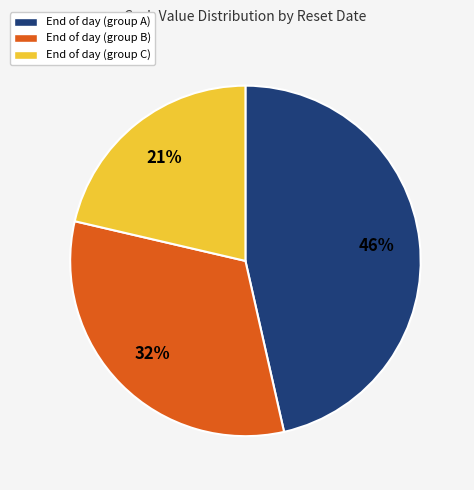

Does any single category account for the majority?

No